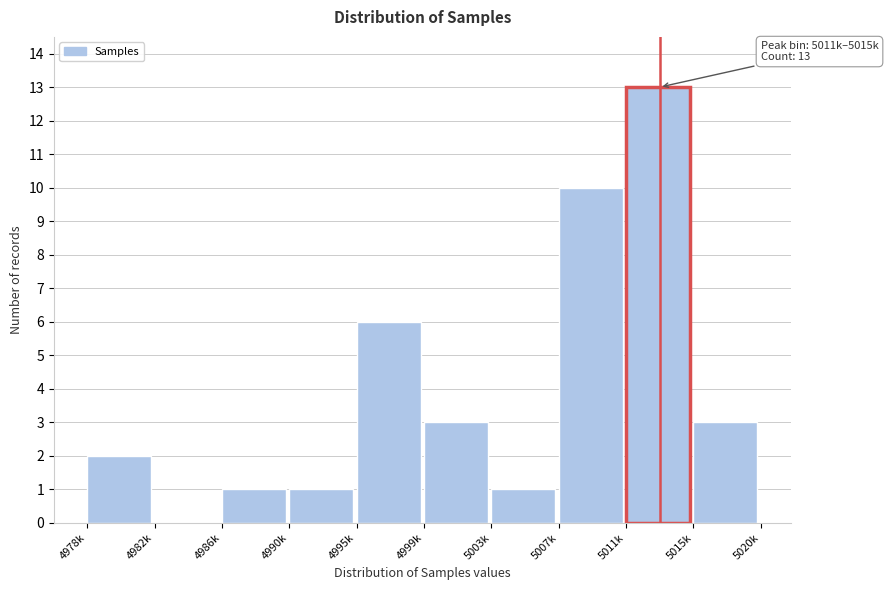

Reading left to right, extract all data points from this chart.

4978k=2	4982k=0	4986k=1	4990k=1	4995k=6	4999k=3	5003k=1	5007k=10	5011k=13	5015k=3